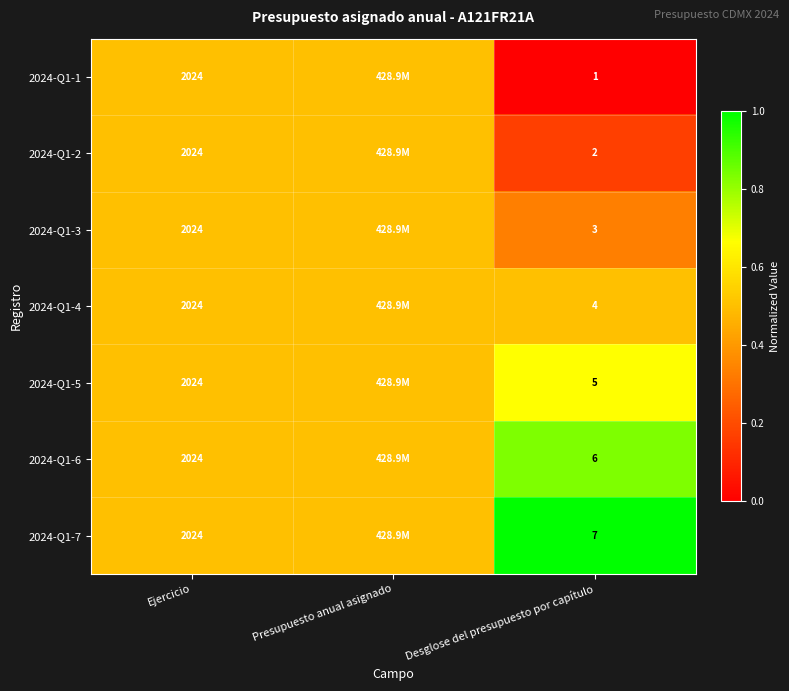

What is the sum of the 2024-Q1-3 values at Ejercicio and Desglose del presupuesto por capítulo?

2027.0